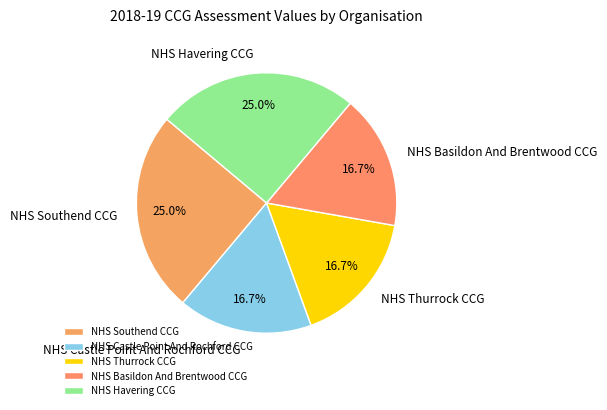

Between NHS Basildon And Brentwood CCG and NHS Havering CCG, which is larger?

NHS Havering CCG